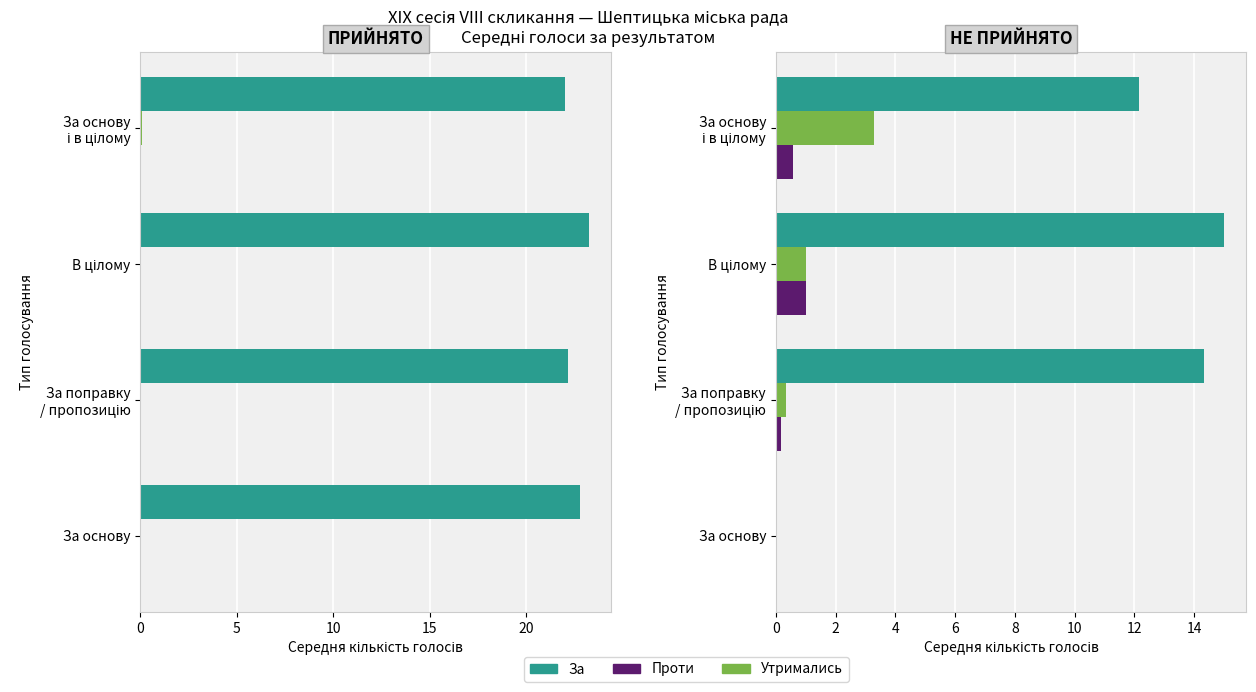

Which series changed the most between За поправку / пропозицію and За основу і в цілому?

Утримались